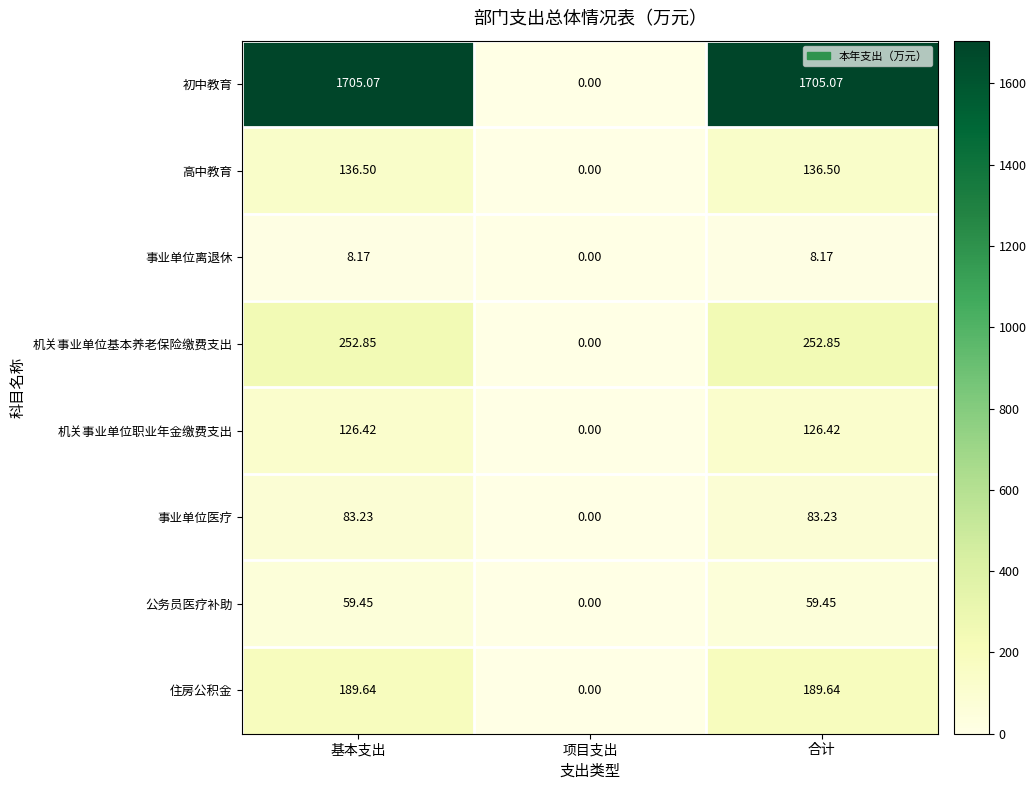

At how many categories does at least one series exceed 1118?

2